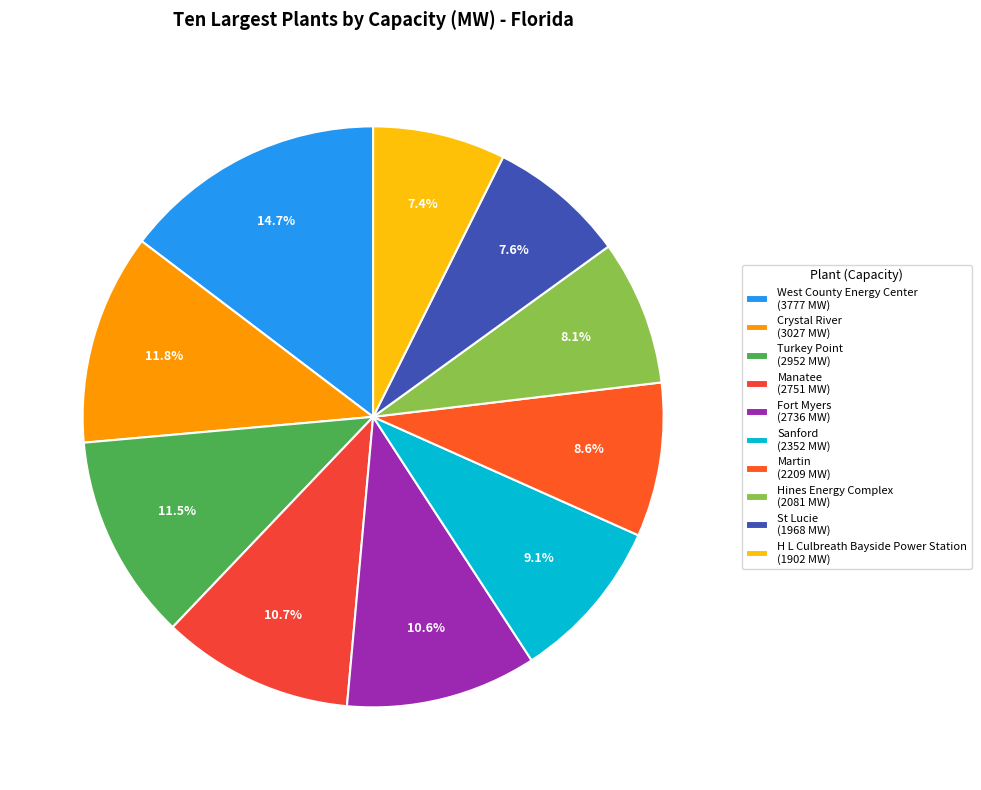

Do Crystal River and West County Energy Center together represent more than half of the pie?

No